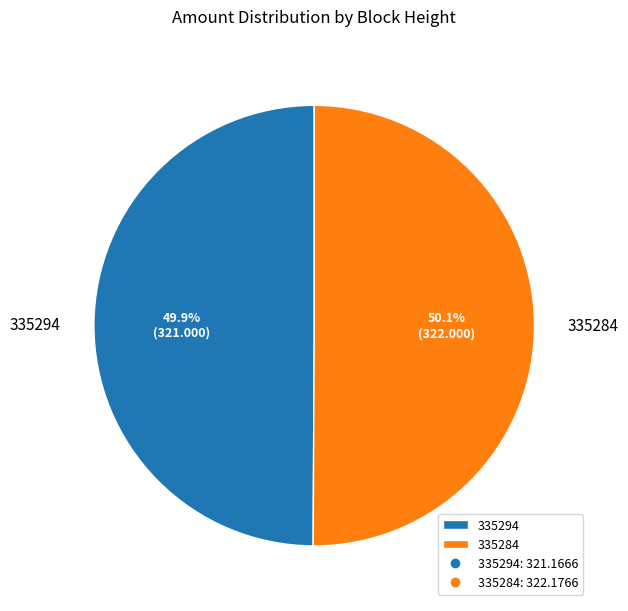

True or false: 335294 accounts for 8% of the total.

False